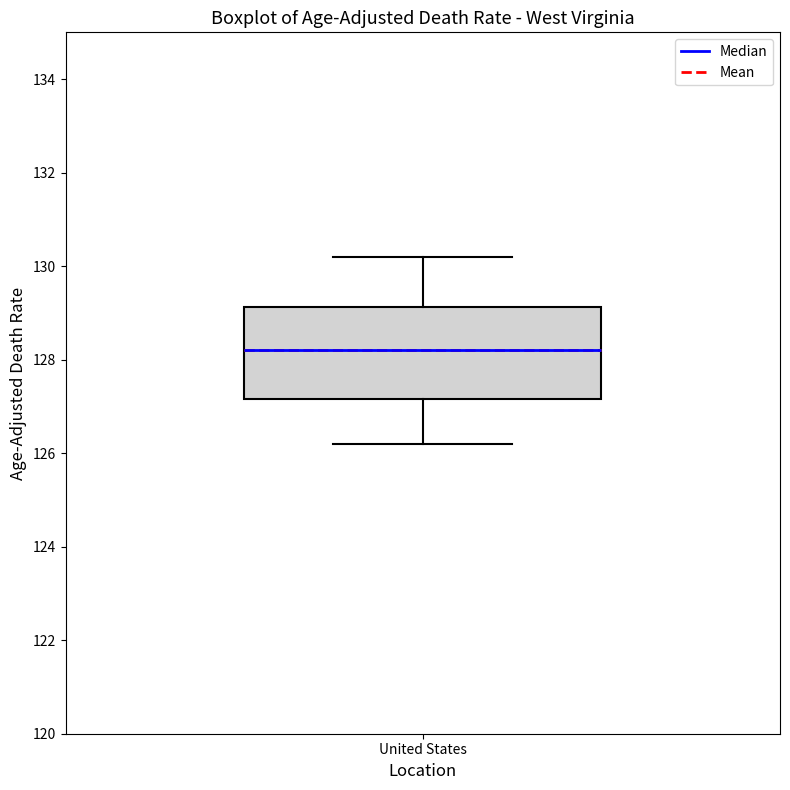

Where is the upper edge of the box for United States on the y-axis? The values are not printed on the chart, so give them approximately, as read against the axis.

129.2